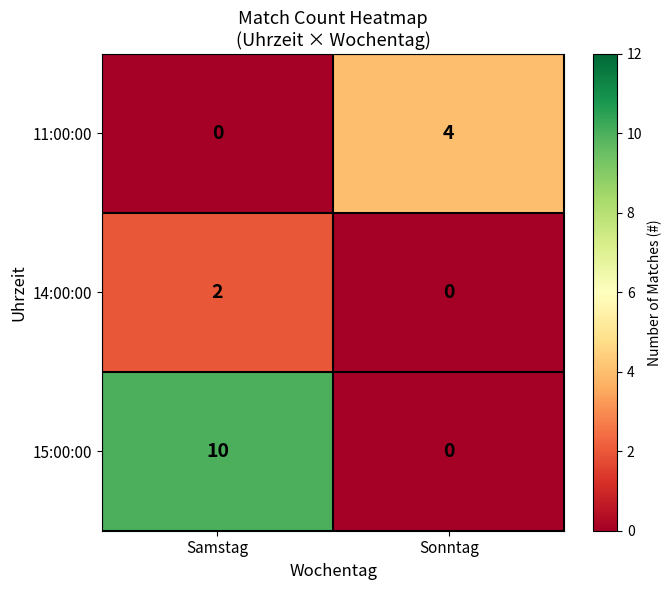

Which series changed the most between Samstag and Sonntag?

15:00:00